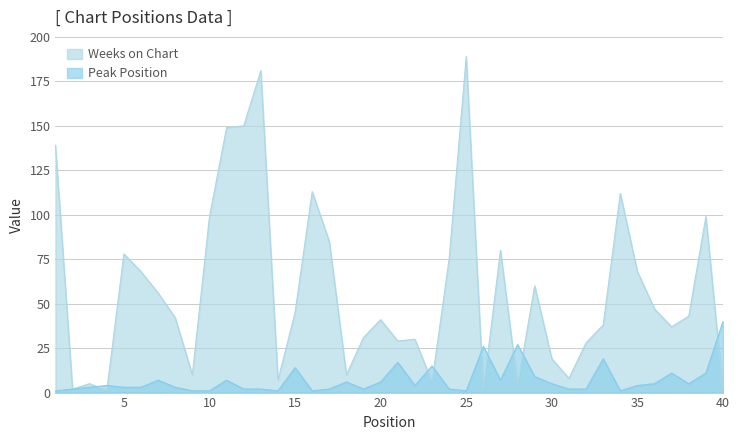

Which series has the widest spread of values?

Weeks on Chart